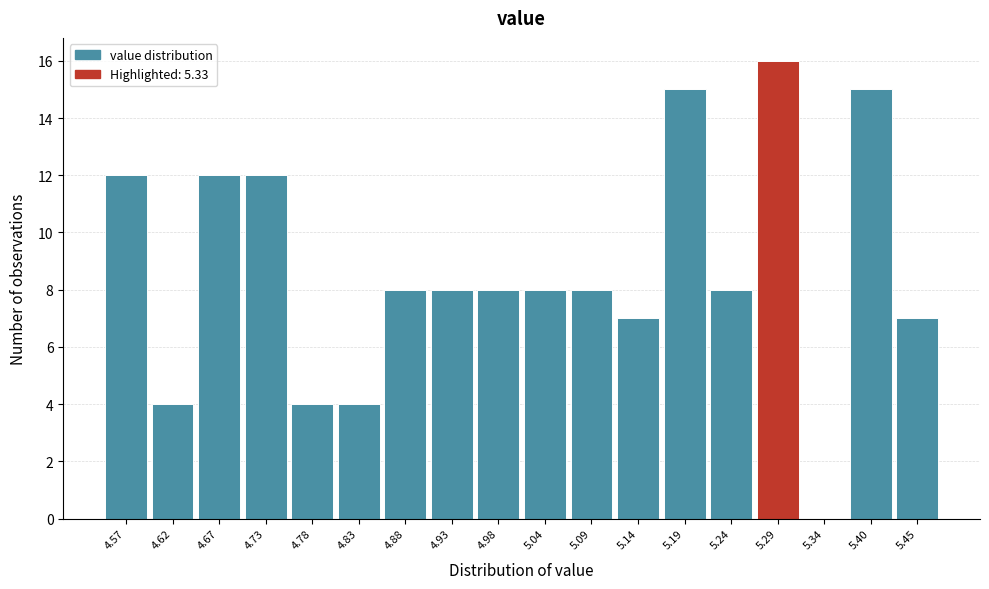

Reading left to right, list all the values displayed in this chart.

4.57=12	4.62=4	4.67=12	4.73=12	4.78=4	4.83=4	4.88=8	4.93=8	4.98=8	5.04=8	5.09=8	5.14=7	5.19=15	5.24=8	5.29=16	5.34=0	5.40=15	5.45=7